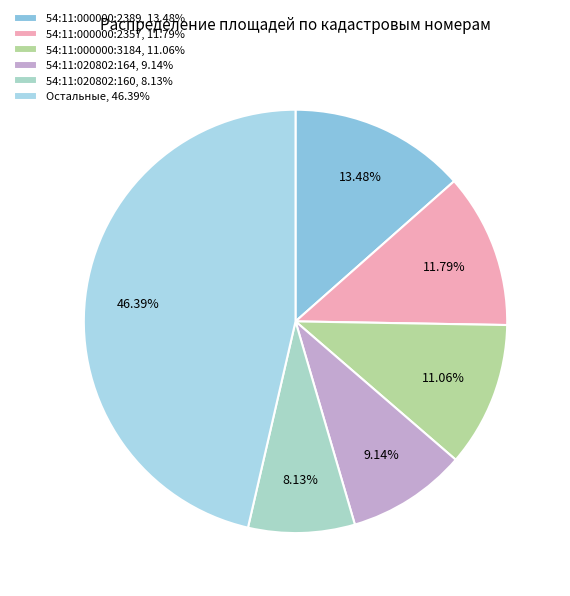

Count the number of slices in the pie.

6